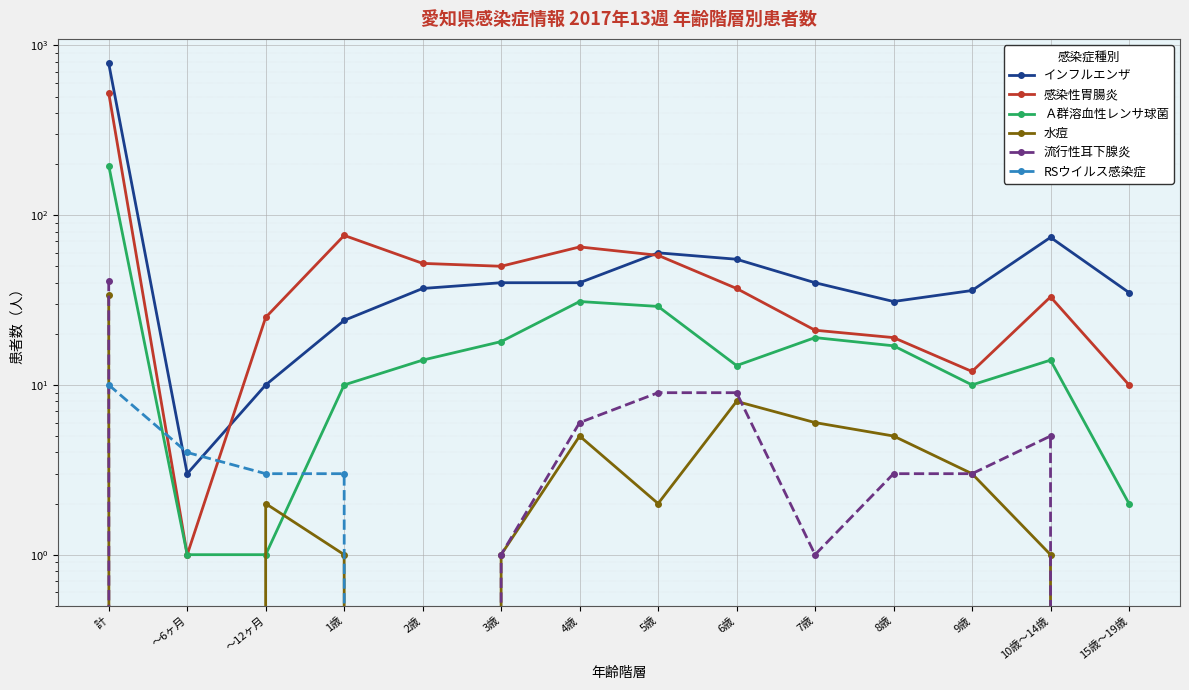

What is the label of the 14th point from the right?

計